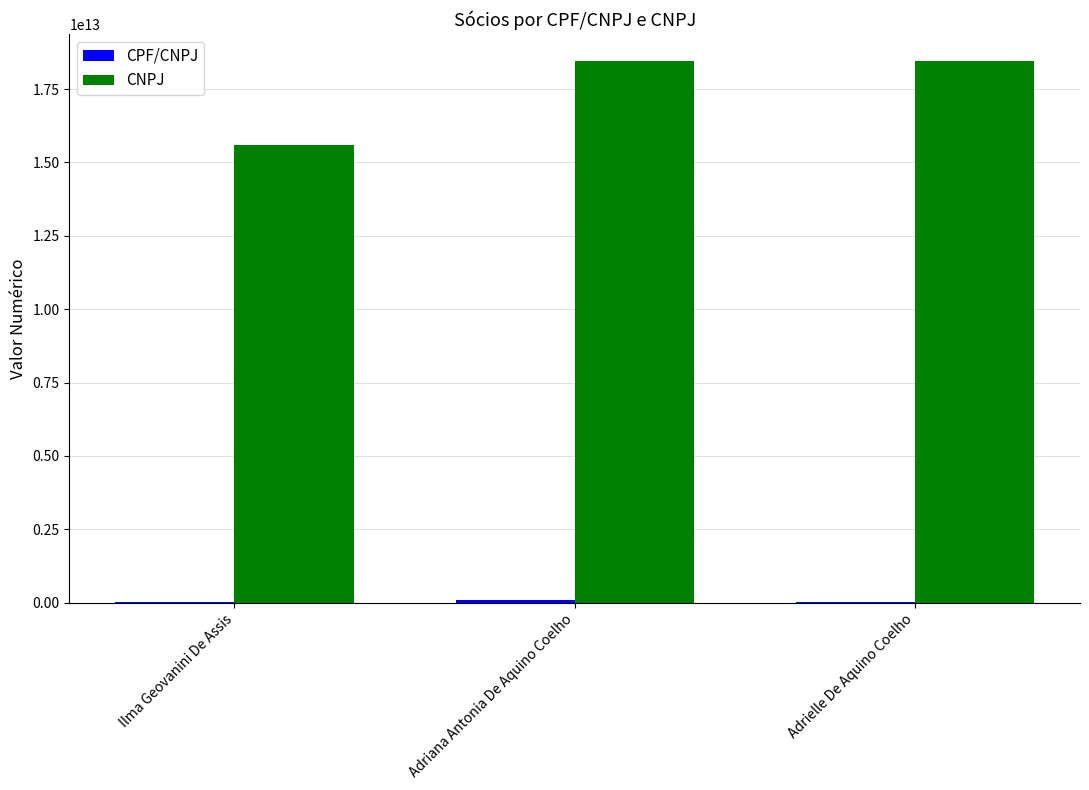

The value of CNPJ at Ilma Geovanini De Assis is 15603174000116. True or false?

True